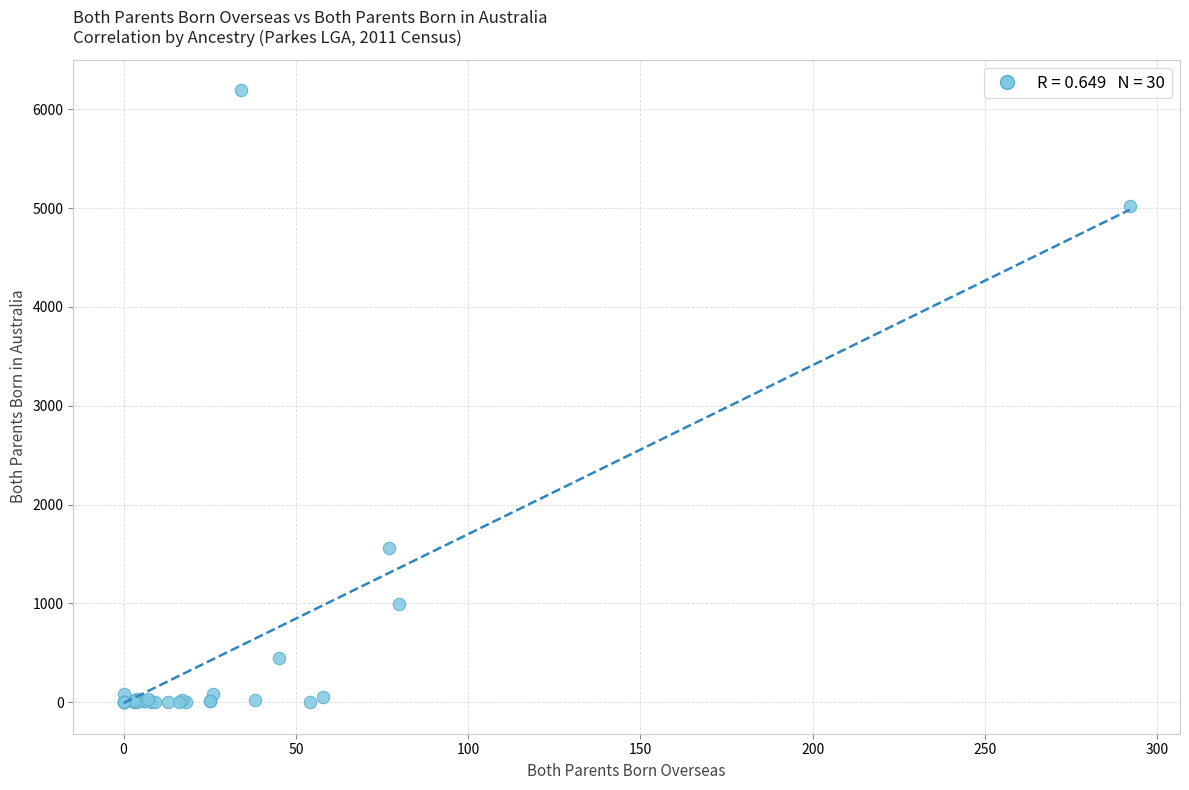

What Y value in the scatter plot is closest to 3097?

1556